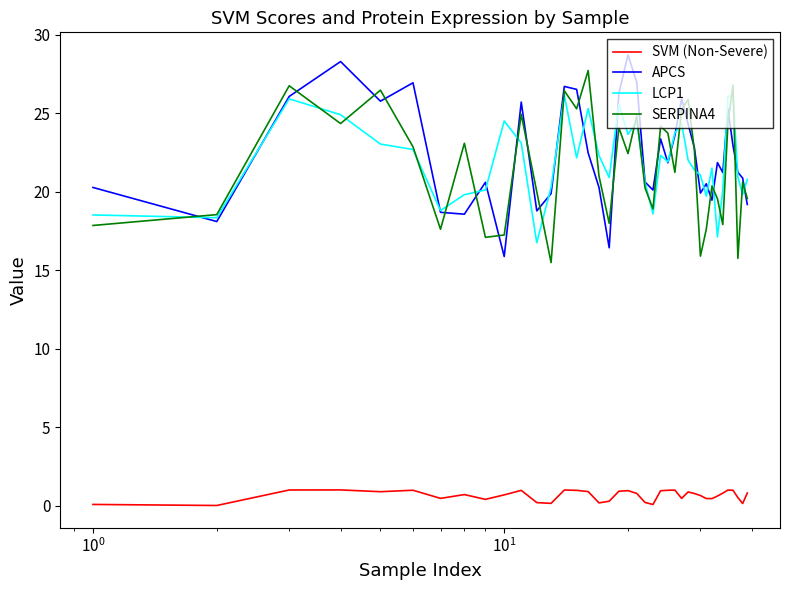

What is the greatest value displayed?

28.7